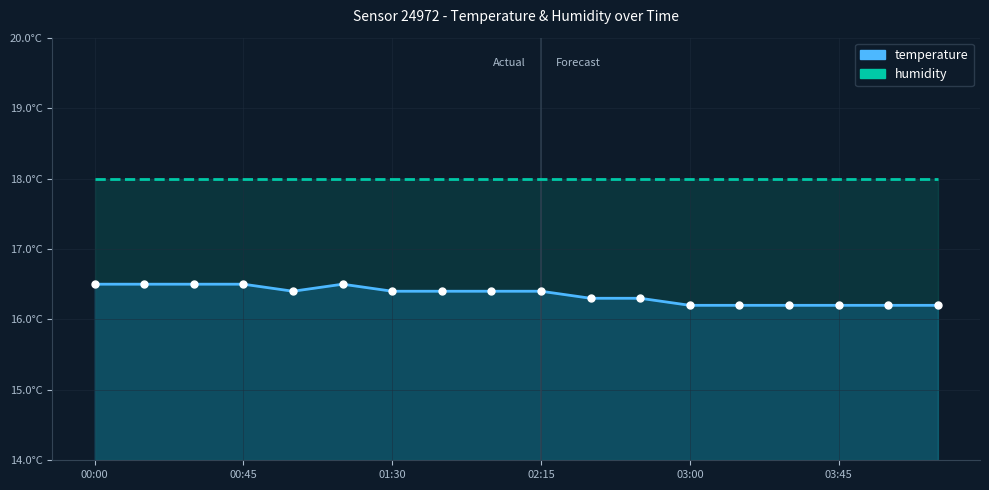

Which series reaches the maximum Y coordinate?

humidity